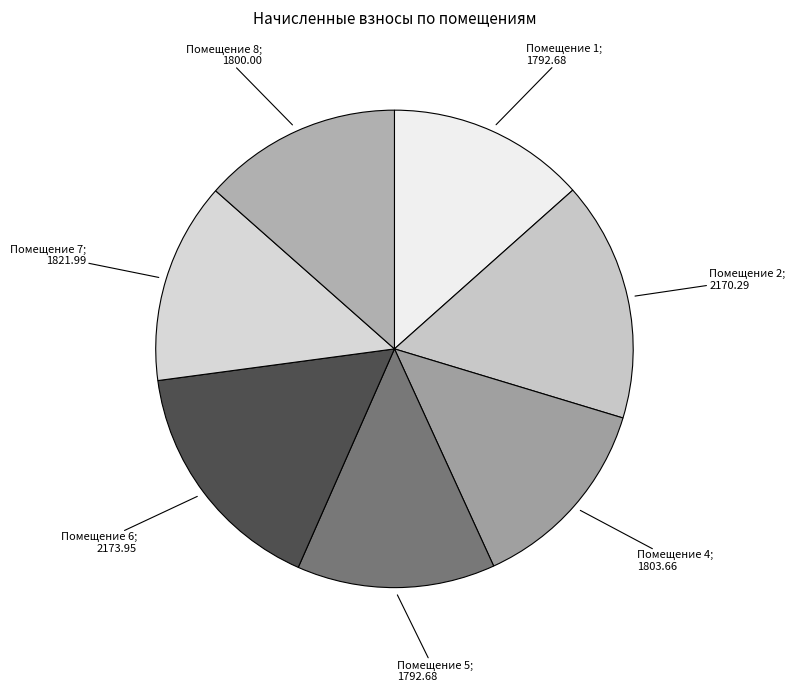

How many slices are in this pie chart?

7